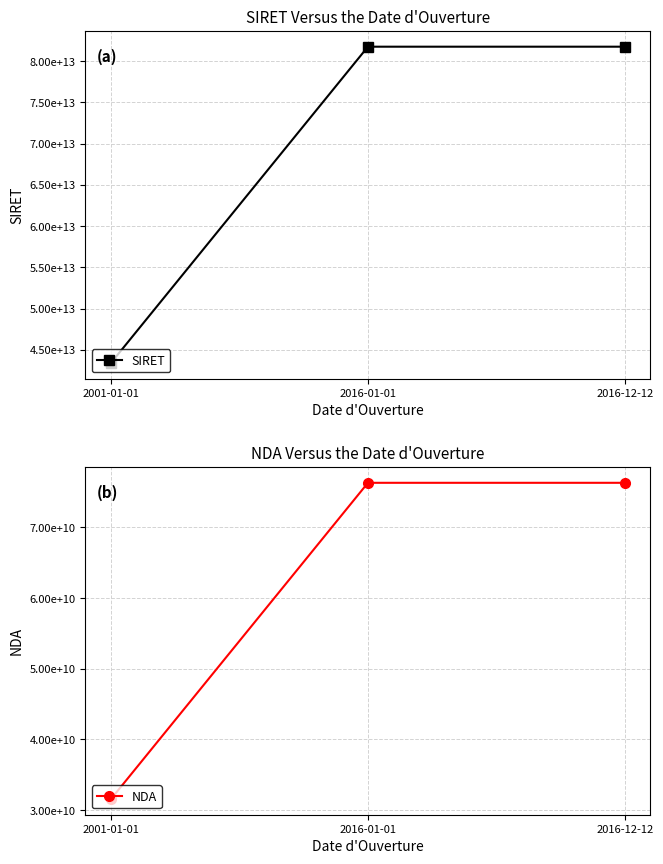

What is the total value across all series at 2016-12-12?

81828050249265